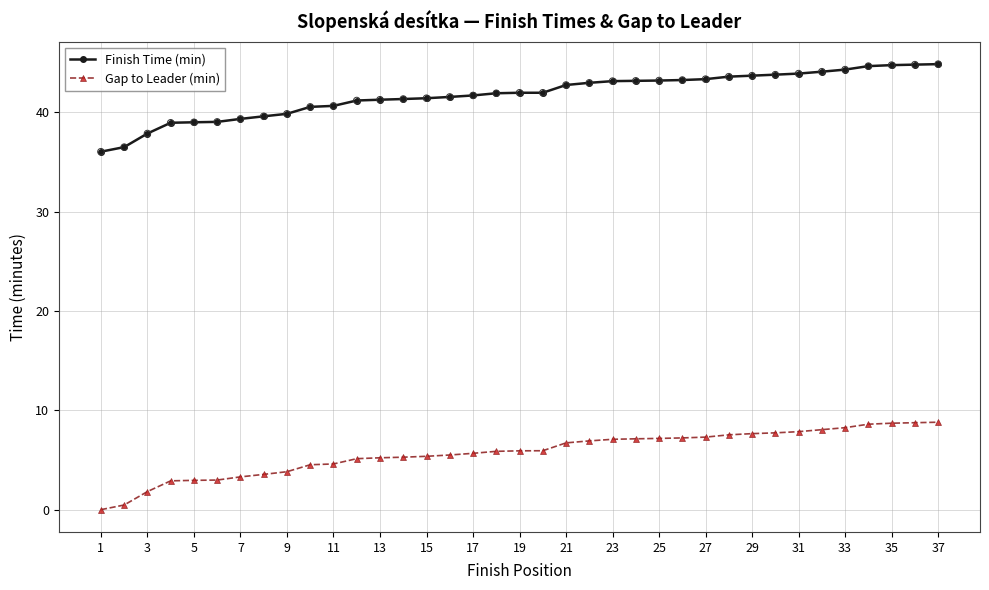

Rank the series by their average value, from highest to lowest.

Finish Time (min), Gap to Leader (min)